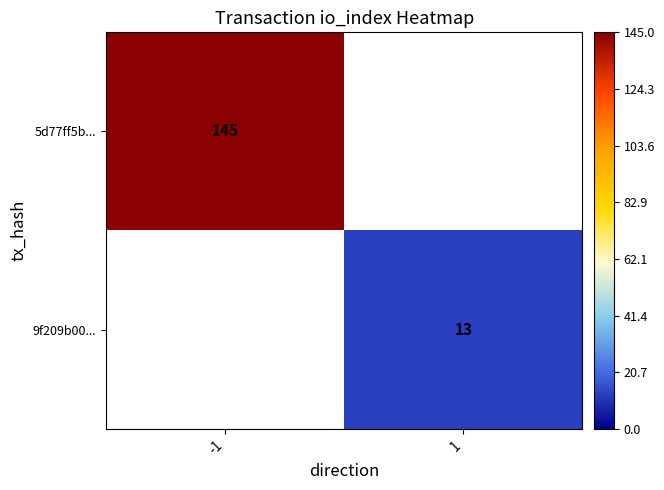

True or false: 9f209b00... has a value of 13 at 1.

True